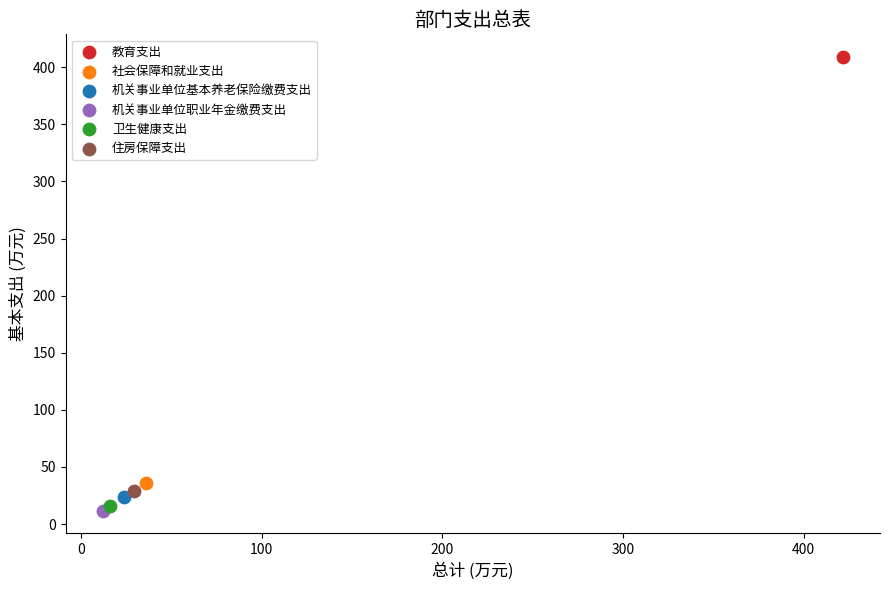

Which series contains the lowest Y value?

机关事业单位职业年金缴费支出